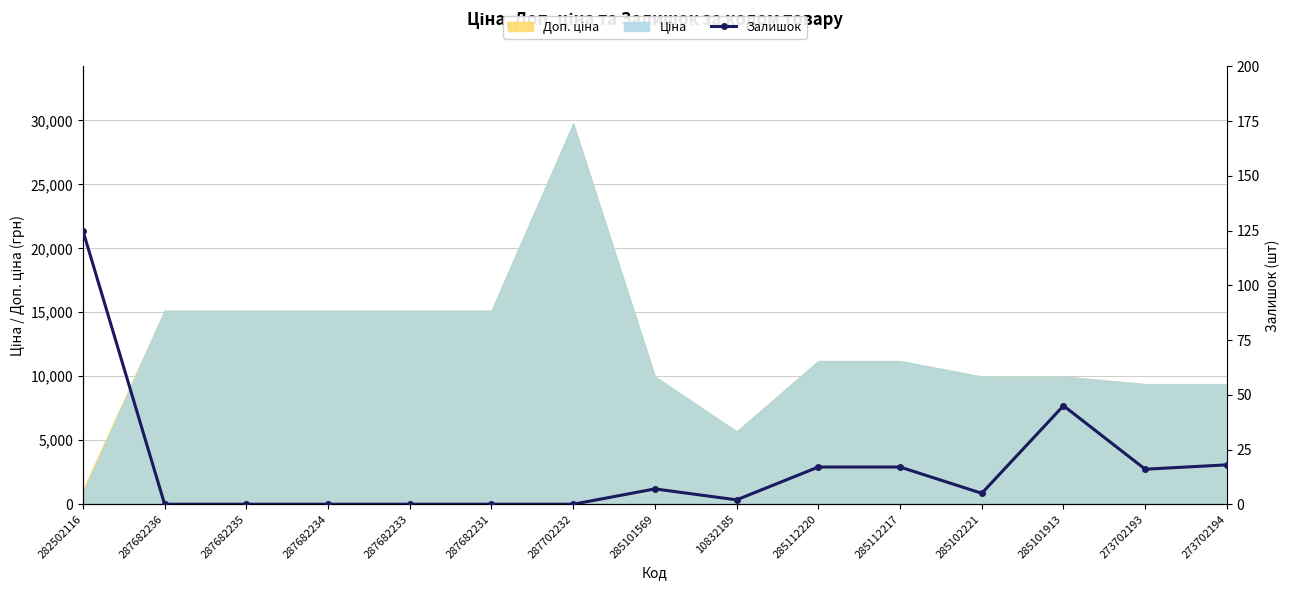

What is the label of the 5th point from the left?

287682233